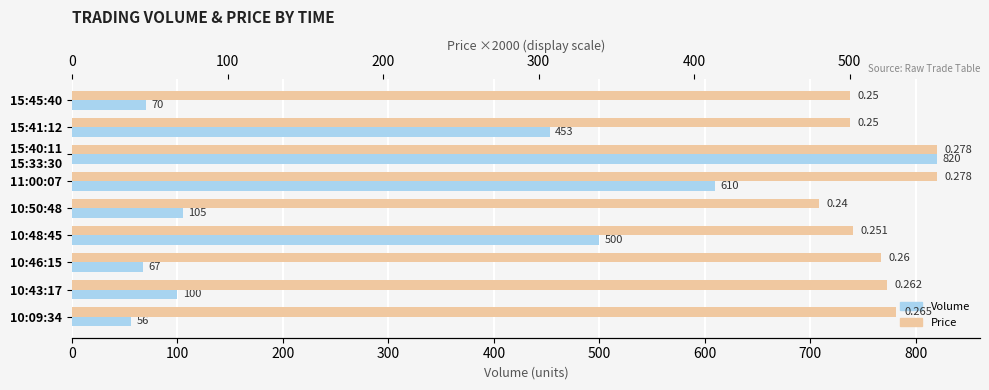

At which label does Volume reach its minimum?

800